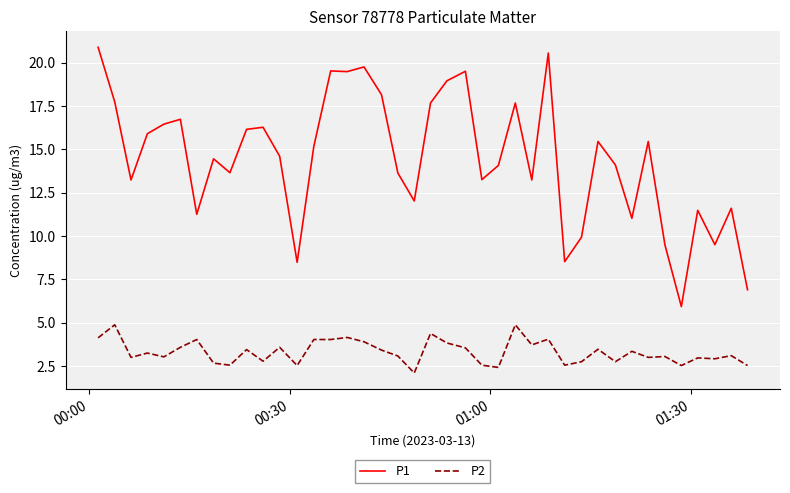

Rank the series by their average value, from highest to lowest.

P1, P2